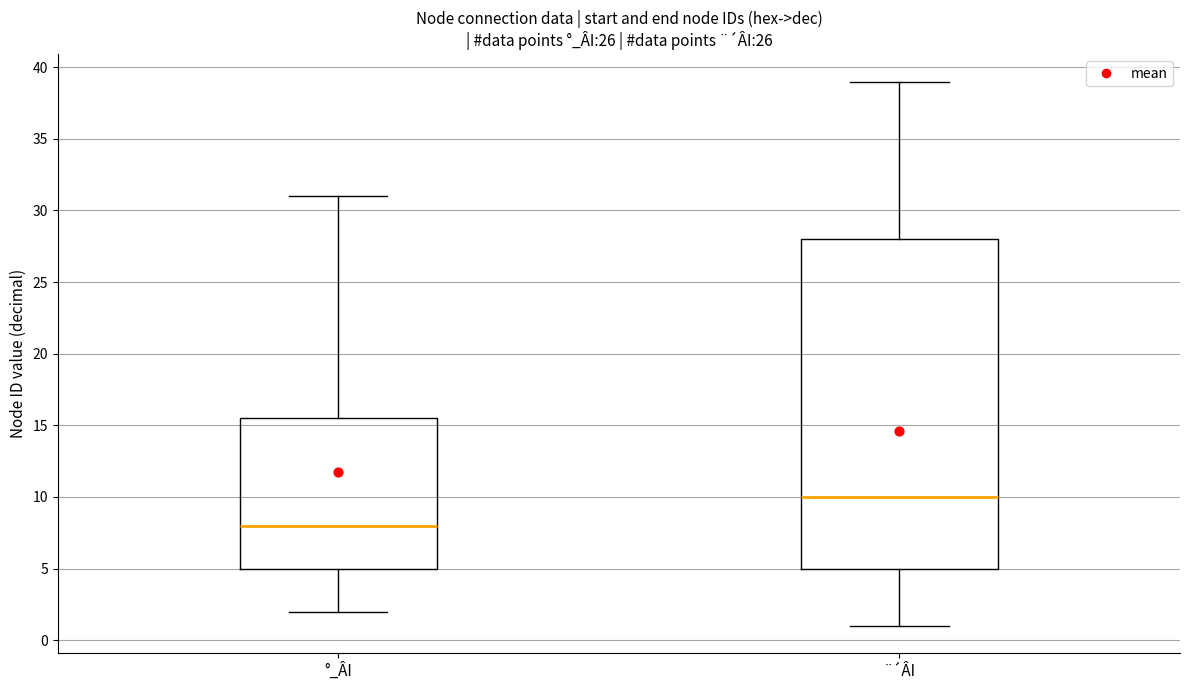

Reading left to right, read every box against the y-axis: the position of its median line, the range the box covers, and the ends of its whiskers. The values are not printed on the chart, so give them approximately, as read against the axis.

°_ÂI: median 8.0, box 5.0 to 15.5, whiskers 2.0 to 31.0
¨´ÂI: median 10.0, box 5.0 to 28.0, whiskers 1.0 to 39.0